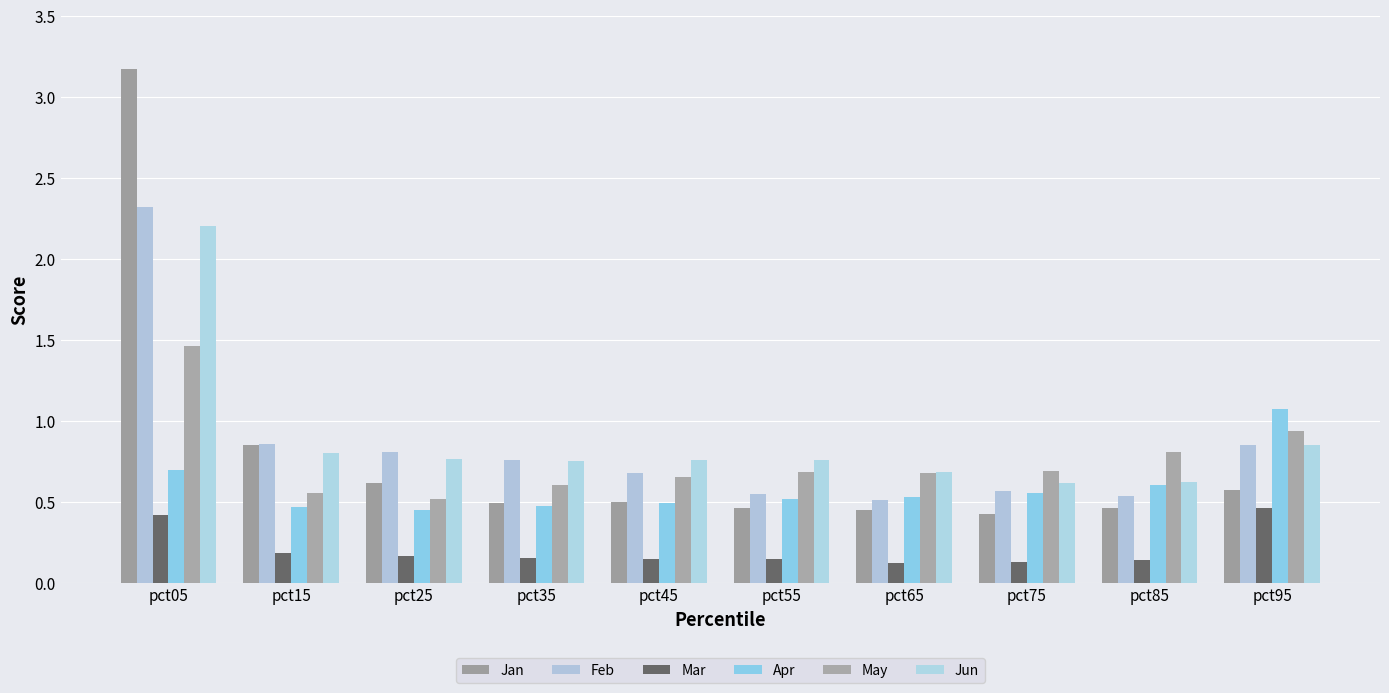

What is the total value across all series at pct75?

3.0